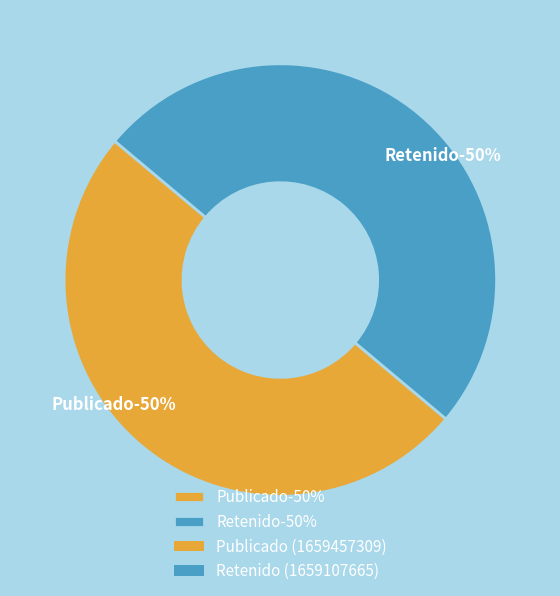

To the nearest percent, what is the average slice percentage?

50%